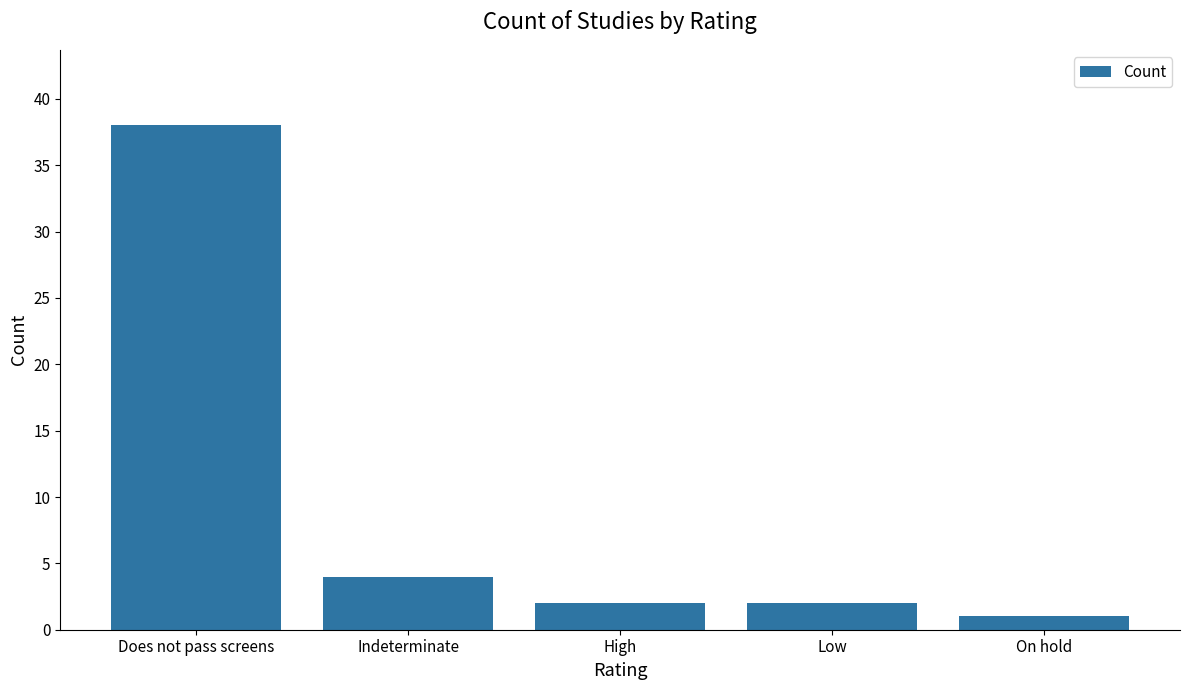

What is the maximum value shown in the chart?

38